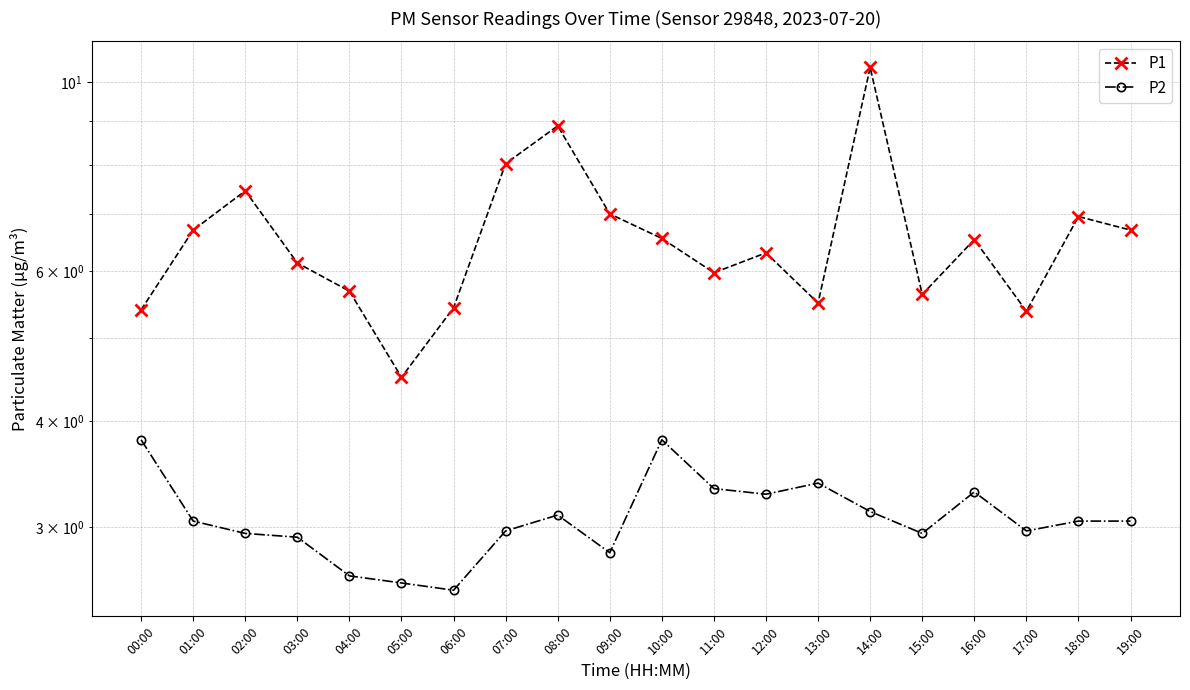

How many values in the P2 series exceed 3?

11